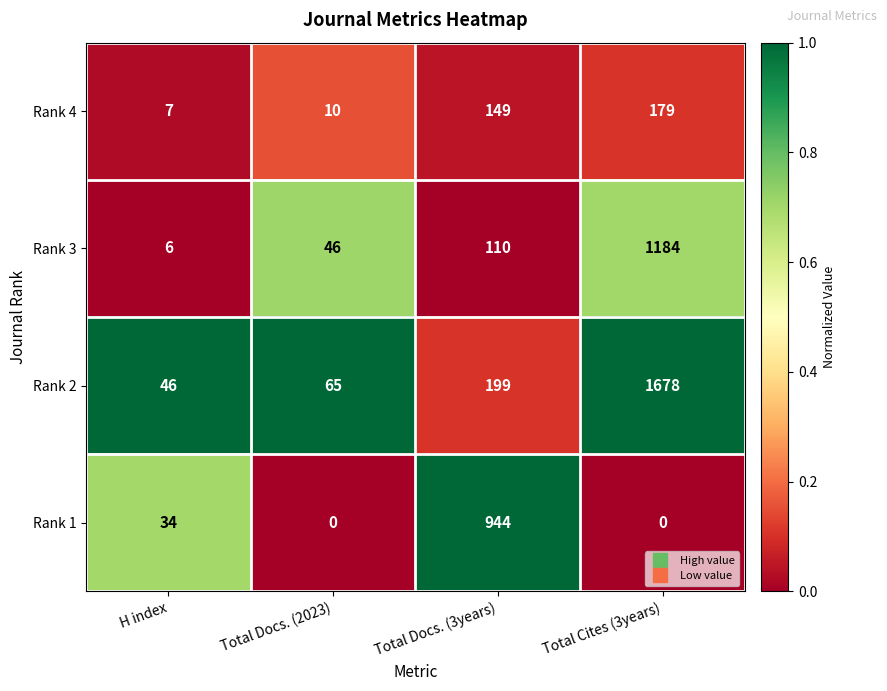

Which series has the largest total across all categories?

Rank 2